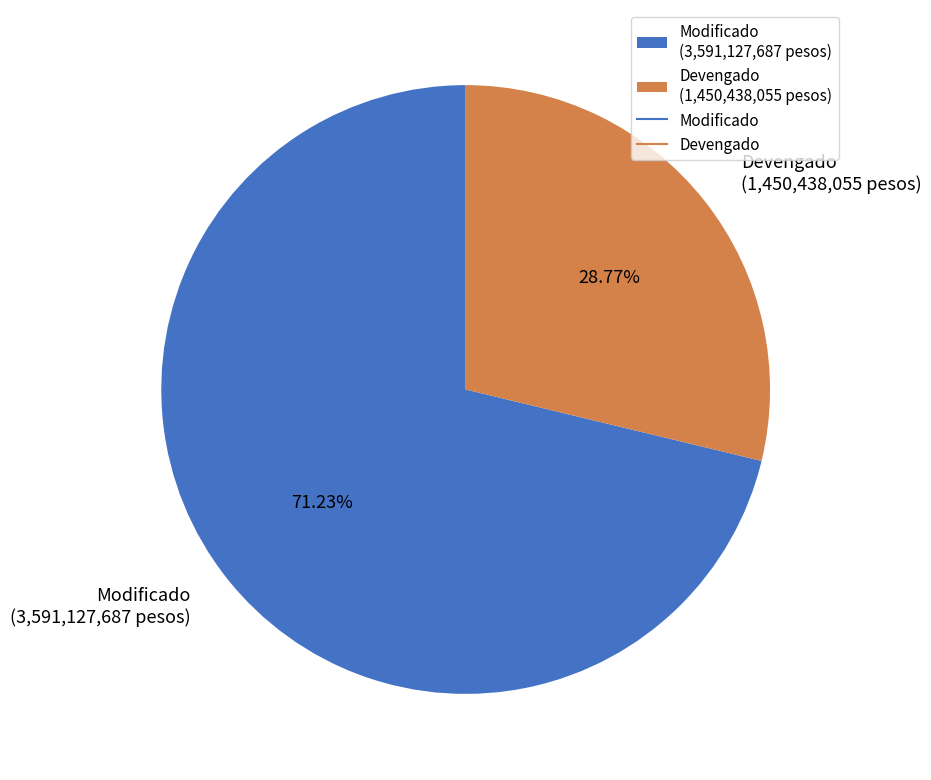

Rank the categories by value from lowest to highest.

Devengado, Modificado